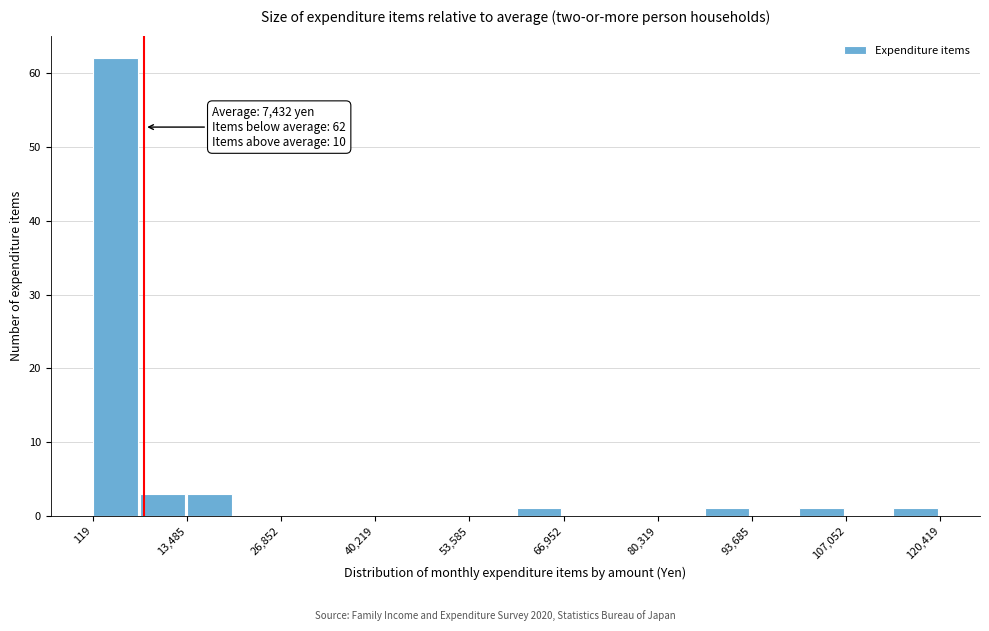

Read against the x-axis, roughly where is the centre of the tallest bar?

4000